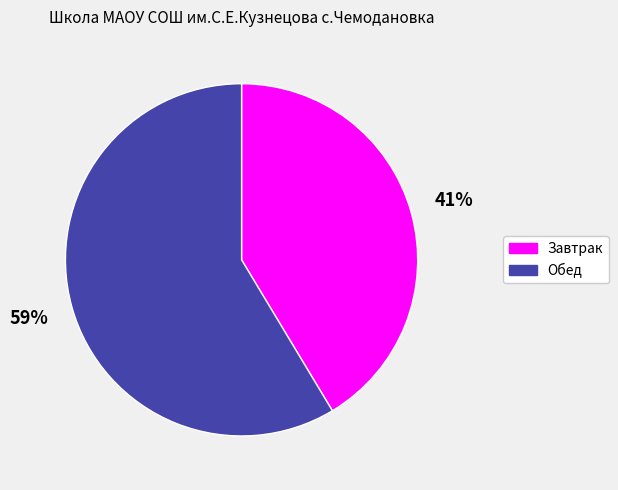

Combined, do Завтрак and Обед account for over 50%?

Yes